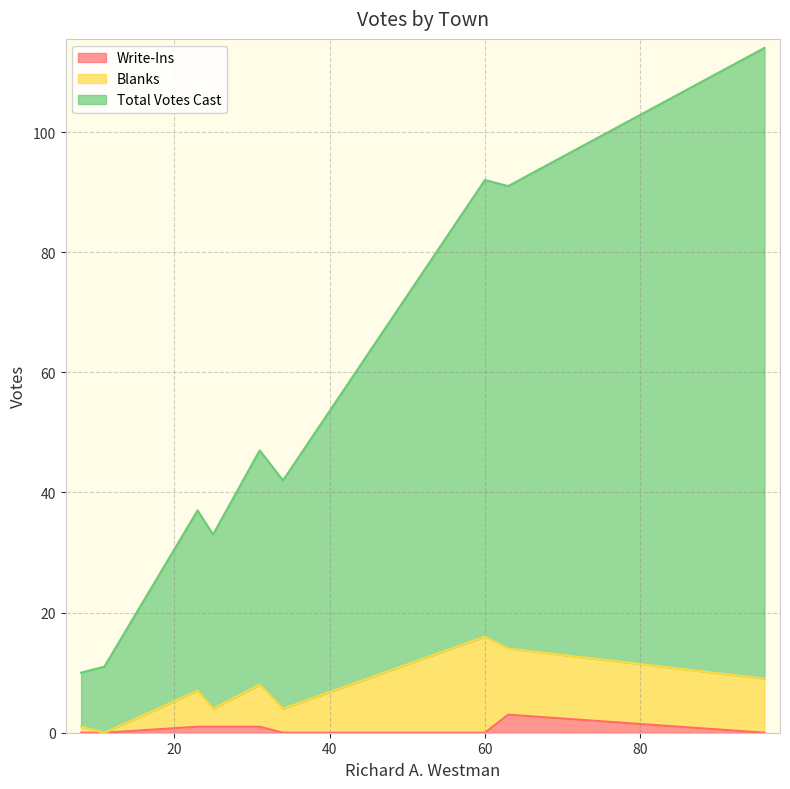

Which series has the largest total across all categories?

Total Votes Cast